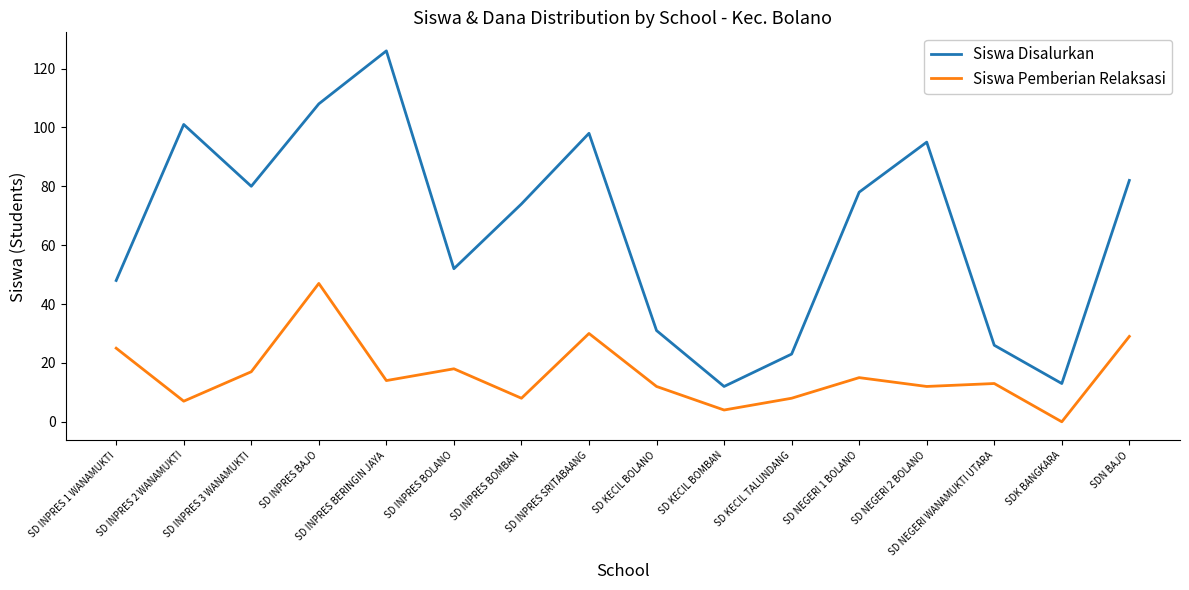

Between SD INPRES 2 WANAMUKTI and SDK BANGKARA, which series saw the biggest shift?

Siswa Disalurkan